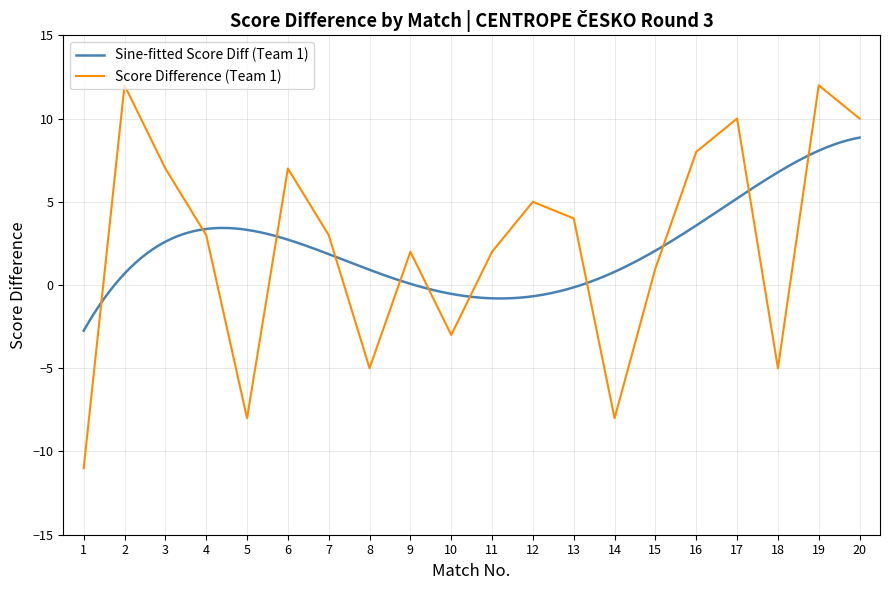

What is the approximate value at 16?

8